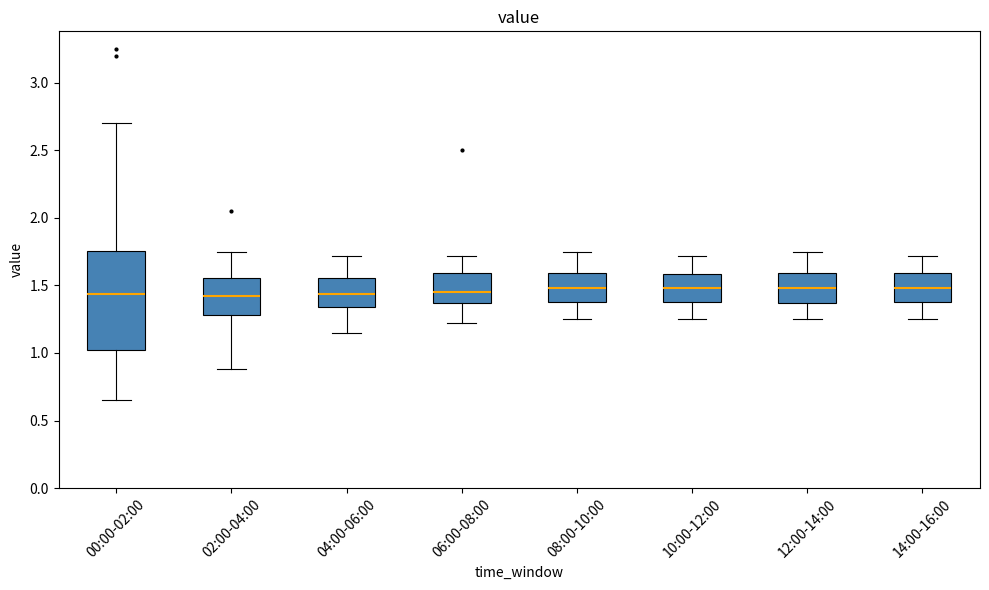

Comparing the boxes themselves (not the whiskers), which one is the tallest?

00:00-02:00